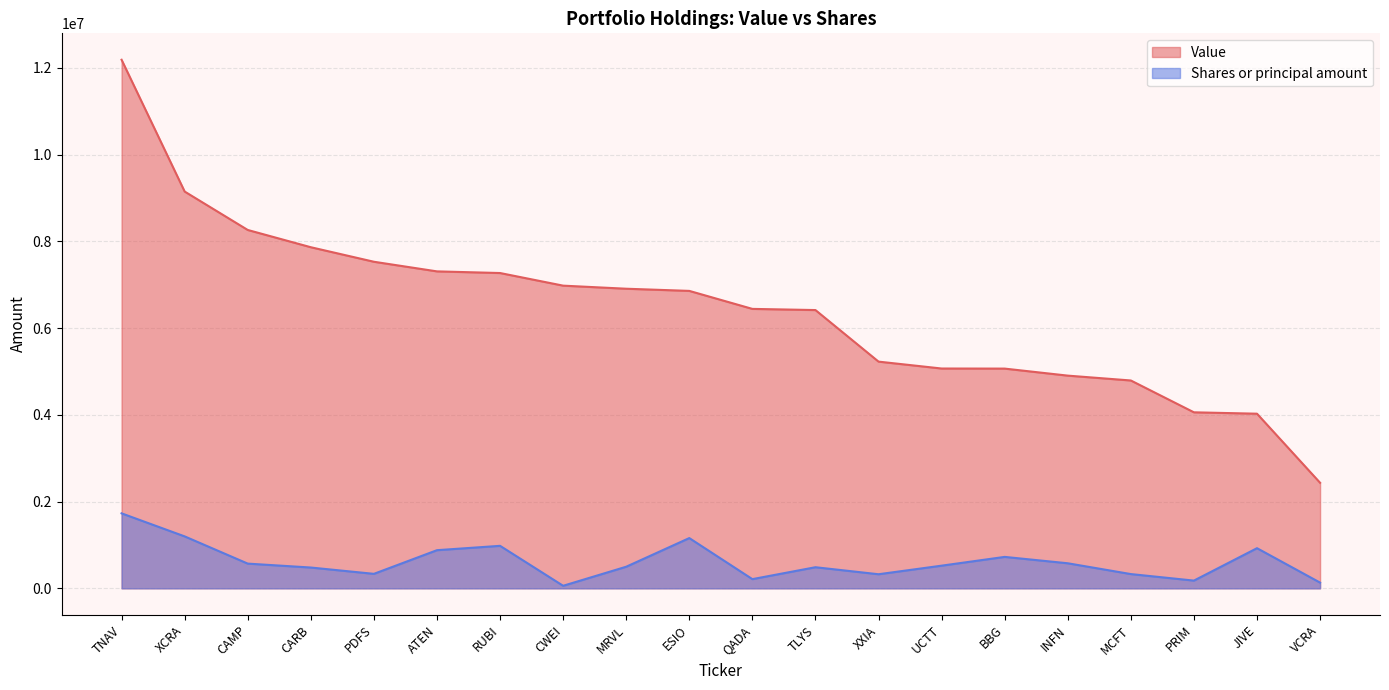

What is the difference between the Value values at RUBI and ESIO?

412000